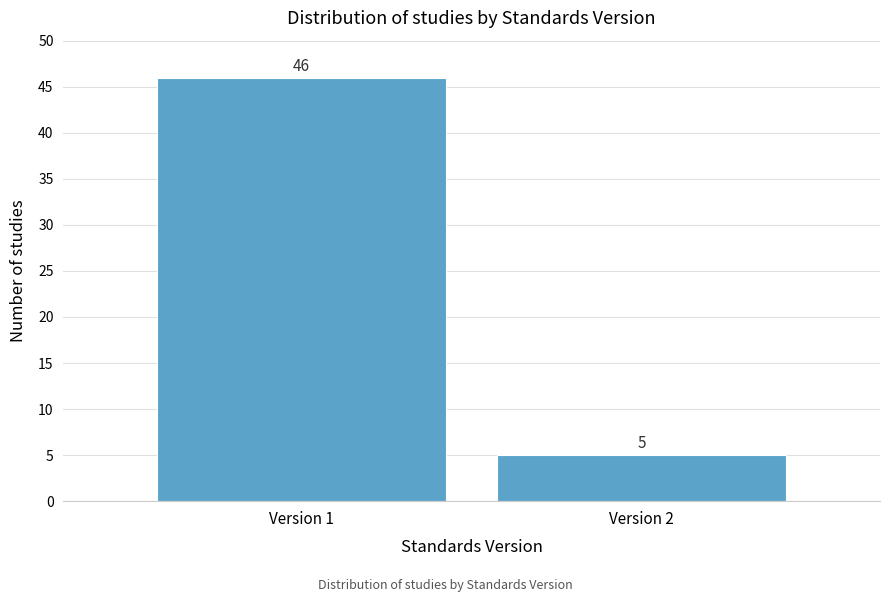

Reading right to left, extract all data points from this chart.

Version 2=5	Version 1=46